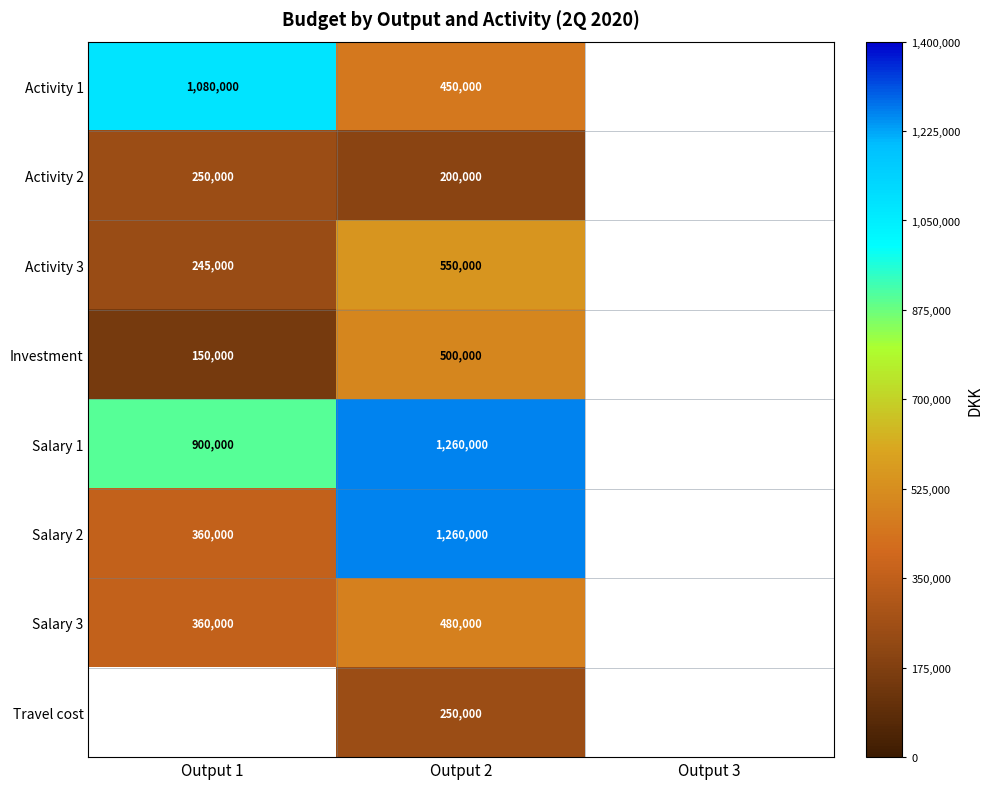

The value of Investment at Output 2 is 343067. True or false?

False